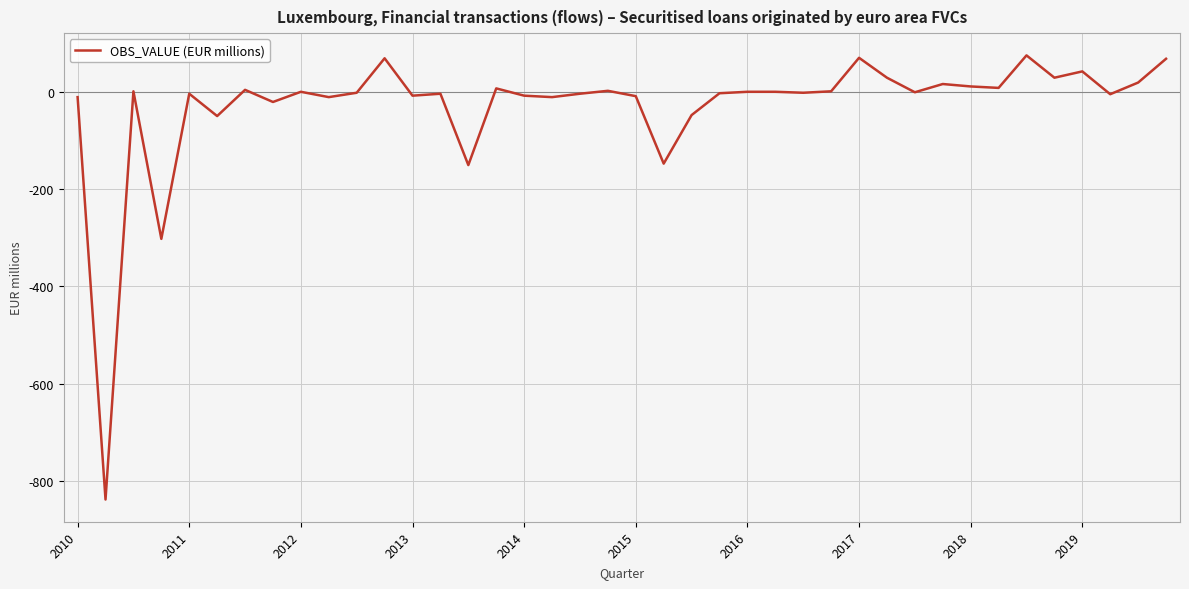

What is the maximum value shown in the chart?

76